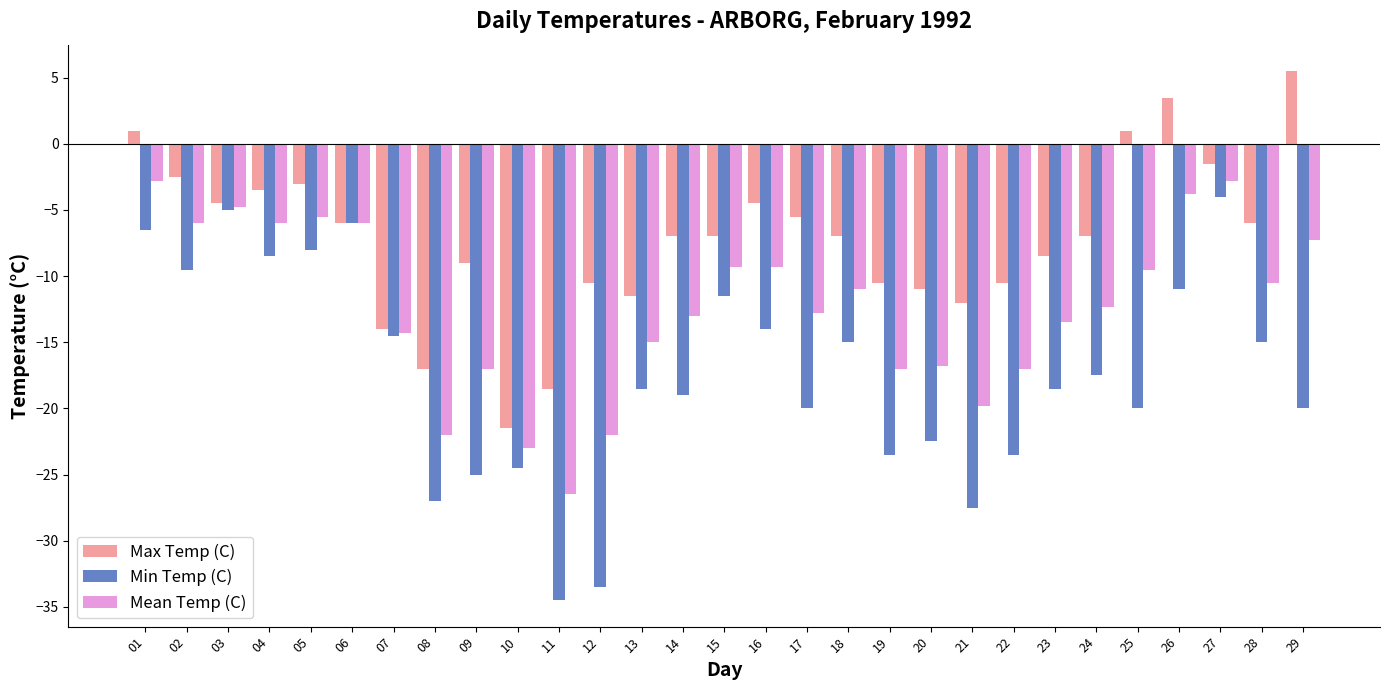

What is the difference between the maximum and second lowest values in the Min Temp (C) series?

29.5